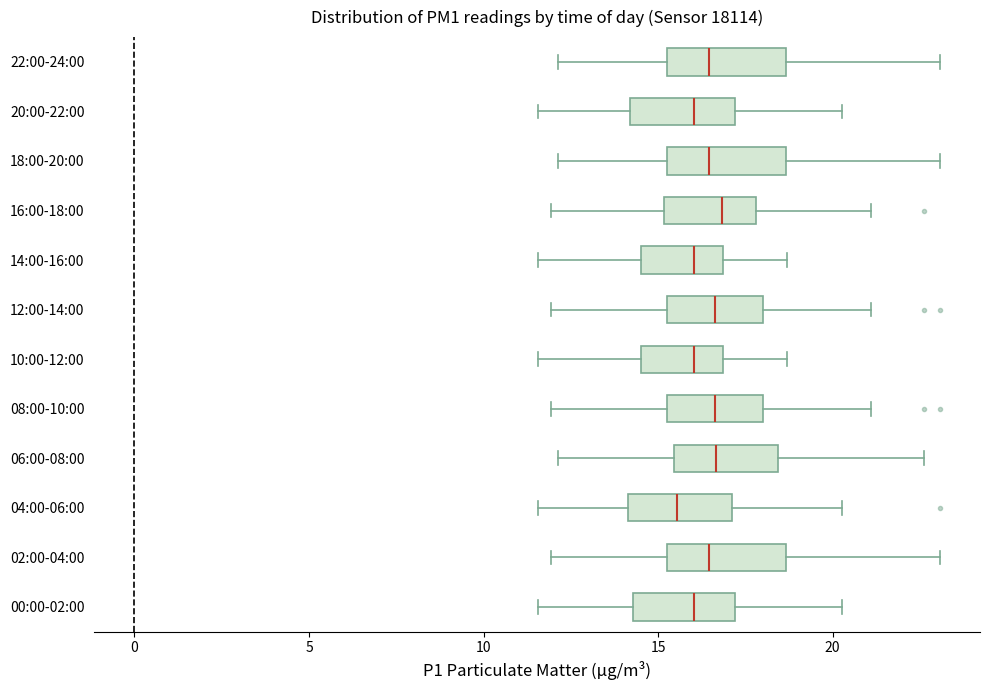

Reading bottom to top, read every box against the x-axis: the position of its median line, the range the box covers, and the ends of its whiskers. The values are not printed on the chart, so give them approximately, as read against the axis.

00:00-02:00: median 16.0, box 14.5 to 17.0, whiskers 11.5 to 20.5
02:00-04:00: median 16.5, box 15.0 to 18.5, whiskers 12.0 to 23.0
04:00-06:00: median 15.5, box 14.0 to 17.0, whiskers 11.5 to 20.5
06:00-08:00: median 16.5, box 15.5 to 18.5, whiskers 12.0 to 22.5
08:00-10:00: median 16.5, box 15.0 to 18.0, whiskers 12.0 to 21.0
10:00-12:00: median 16.0, box 14.5 to 17.0, whiskers 11.5 to 18.5
12:00-14:00: median 16.5, box 15.0 to 18.0, whiskers 12.0 to 21.0
14:00-16:00: median 16.0, box 14.5 to 17.0, whiskers 11.5 to 18.5
16:00-18:00: median 17.0, box 15.0 to 18.0, whiskers 12.0 to 21.0
18:00-20:00: median 16.5, box 15.0 to 18.5, whiskers 12.0 to 23.0
20:00-22:00: median 16.0, box 14.0 to 17.0, whiskers 11.5 to 20.5
22:00-24:00: median 16.5, box 15.0 to 18.5, whiskers 12.0 to 23.0